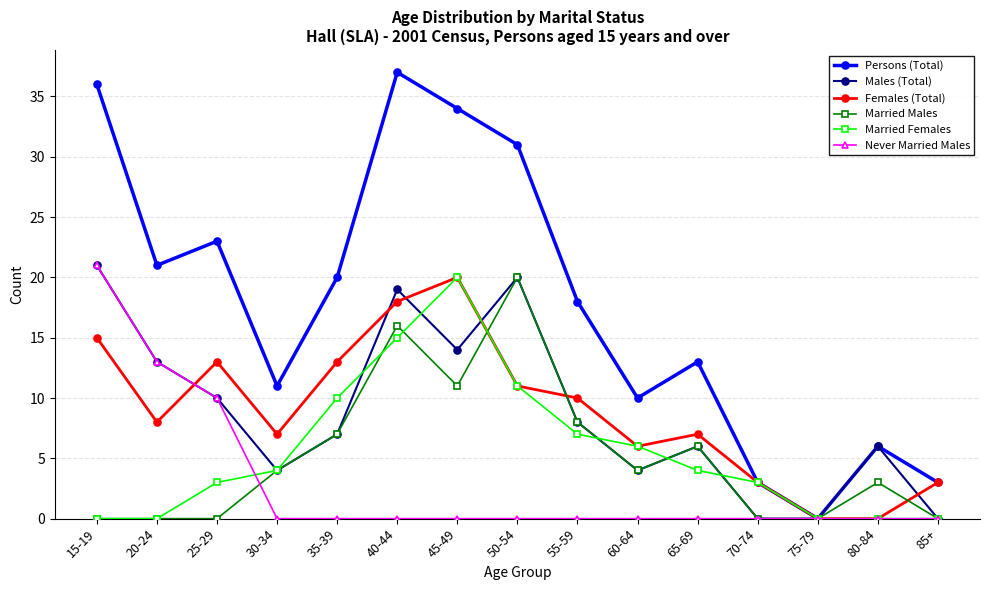

How many distinct data groups are displayed?

6